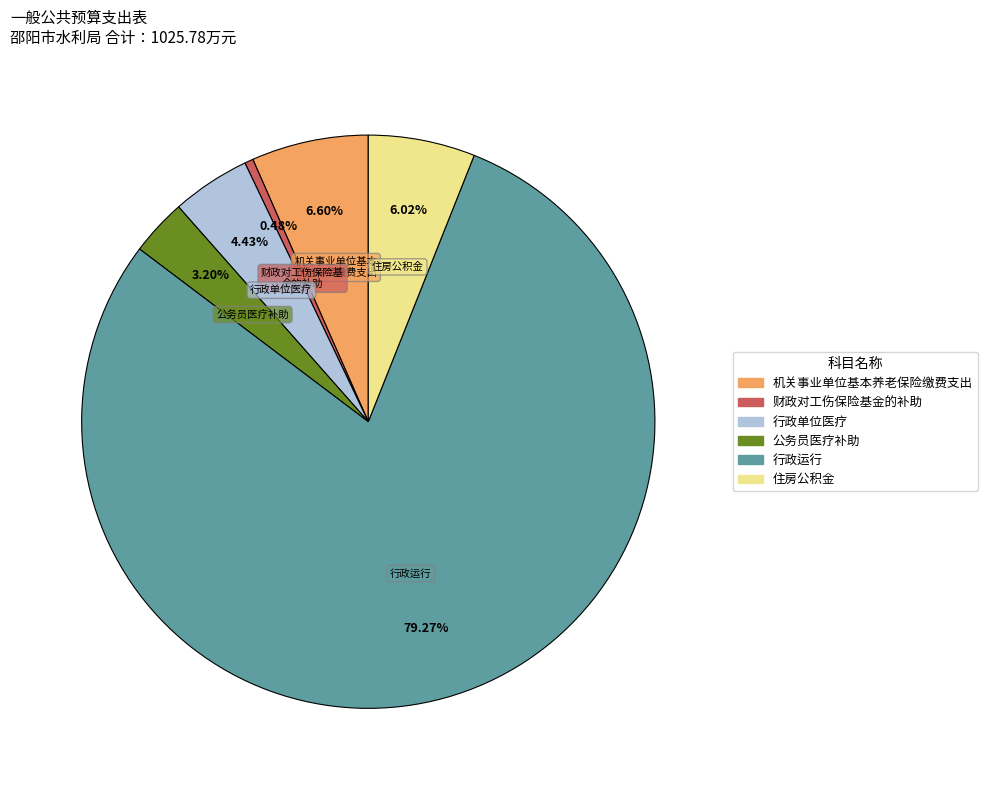

Is there a majority slice in this chart?

Yes